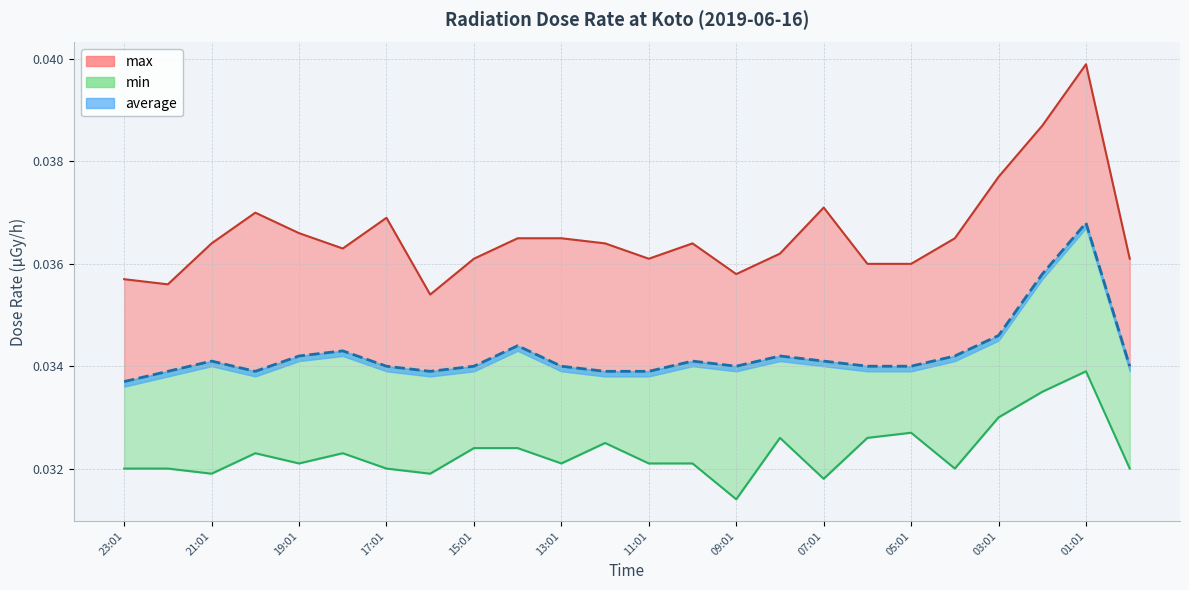

Rank the series by their average value, from lowest to highest.

min, average, max